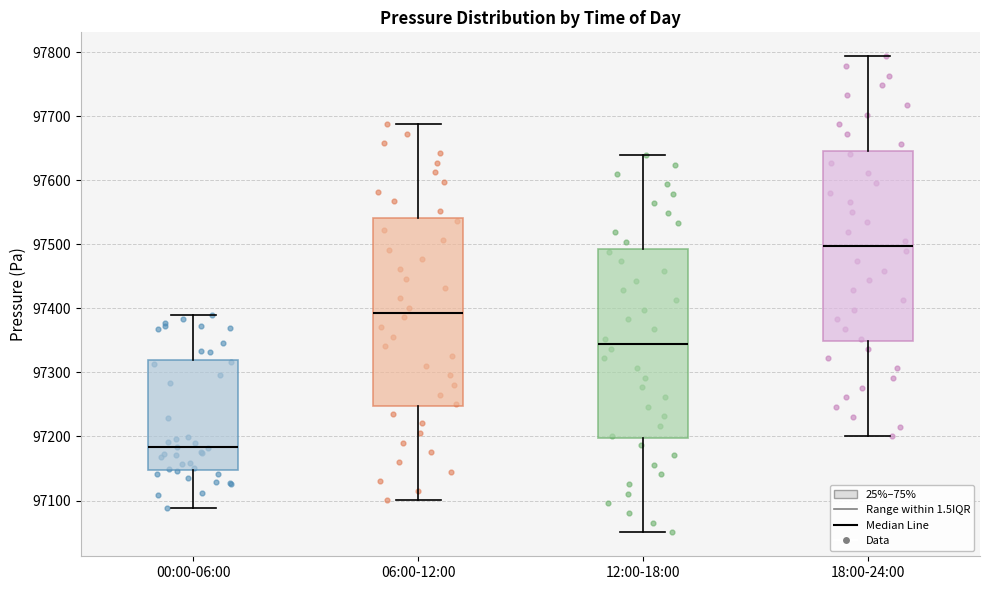

Reading left to right, transcribe this box plot: for each box, give where its median line is, the range the box spans, and where its two whiskers end, as read against the y-axis. The values are not printed on the chart, so give them approximately, as read against the axis.

00:00-06:00: median 97180, box 97150 to 97320, whiskers 97090 to 97390
06:00-12:00: median 97390, box 97250 to 97540, whiskers 97100 to 97690
12:00-18:00: median 97340, box 97200 to 97490, whiskers 97050 to 97640
18:00-24:00: median 97500, box 97350 to 97650, whiskers 97200 to 97790